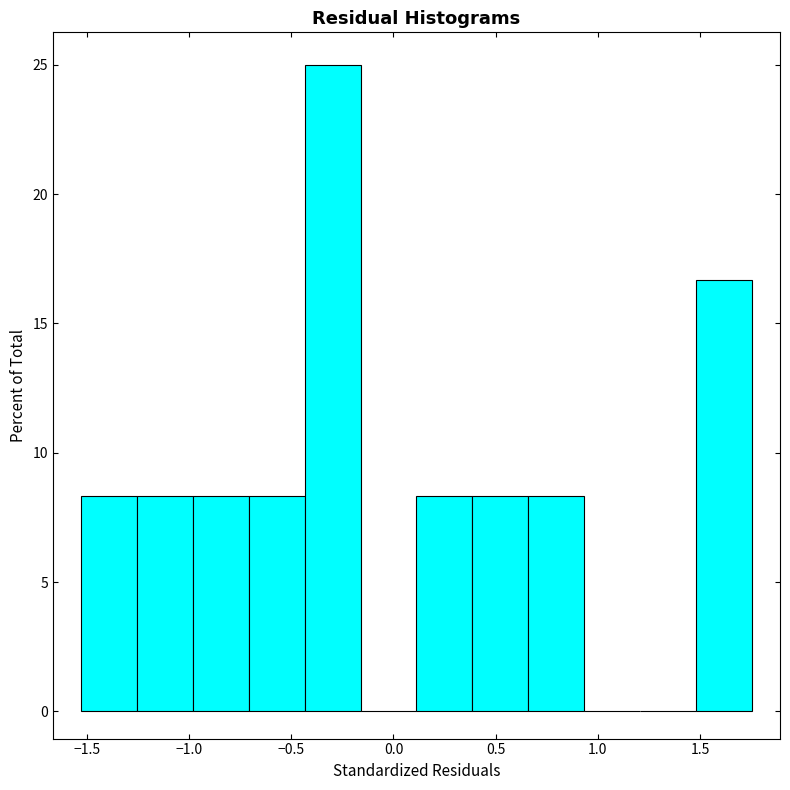

Reading left to right, list every bar in this chart as the range it spans on the x-axis followed by its height. Neither the bar edges nor the heights are printed on the chart, so give them approximately, as read against the axes.

-1.55 to -1.25: 8.5
-1.25 to -1.00: 8.5
-1.00 to -0.70: 8.5
-0.70 to -0.45: 8.5
-0.45 to -0.15: 25.0
-0.15 to 0.10: 0
0.10 to 0.40: 8.5
0.40 to 0.65: 8.5
0.65 to 0.95: 8.5
0.95 to 1.20: 0
1.20 to 1.50: 0
1.50 to 1.75: 16.5